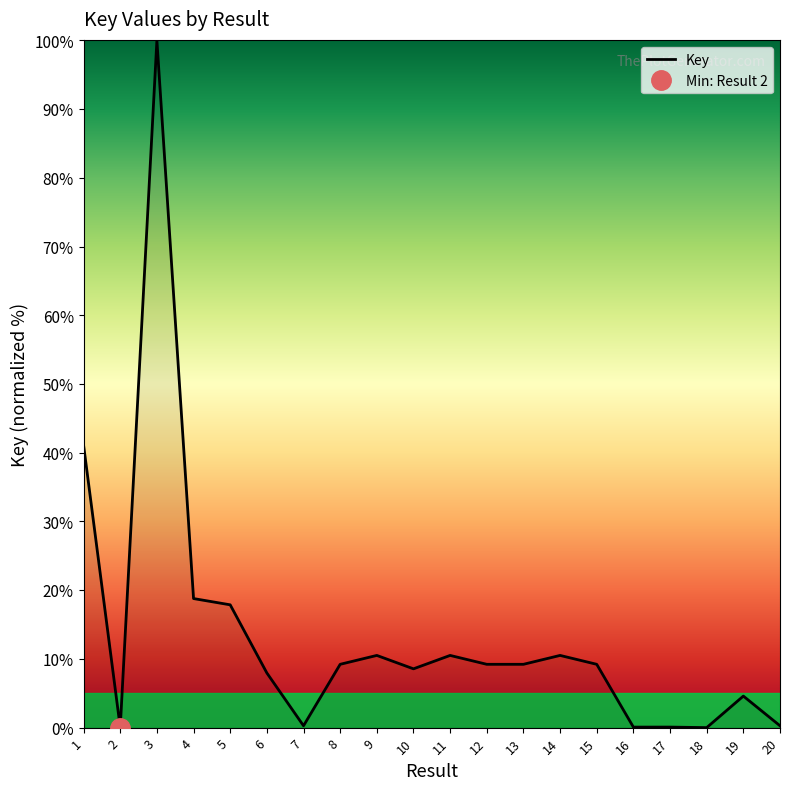

What is the difference between the maximum and minimum values?

100.0